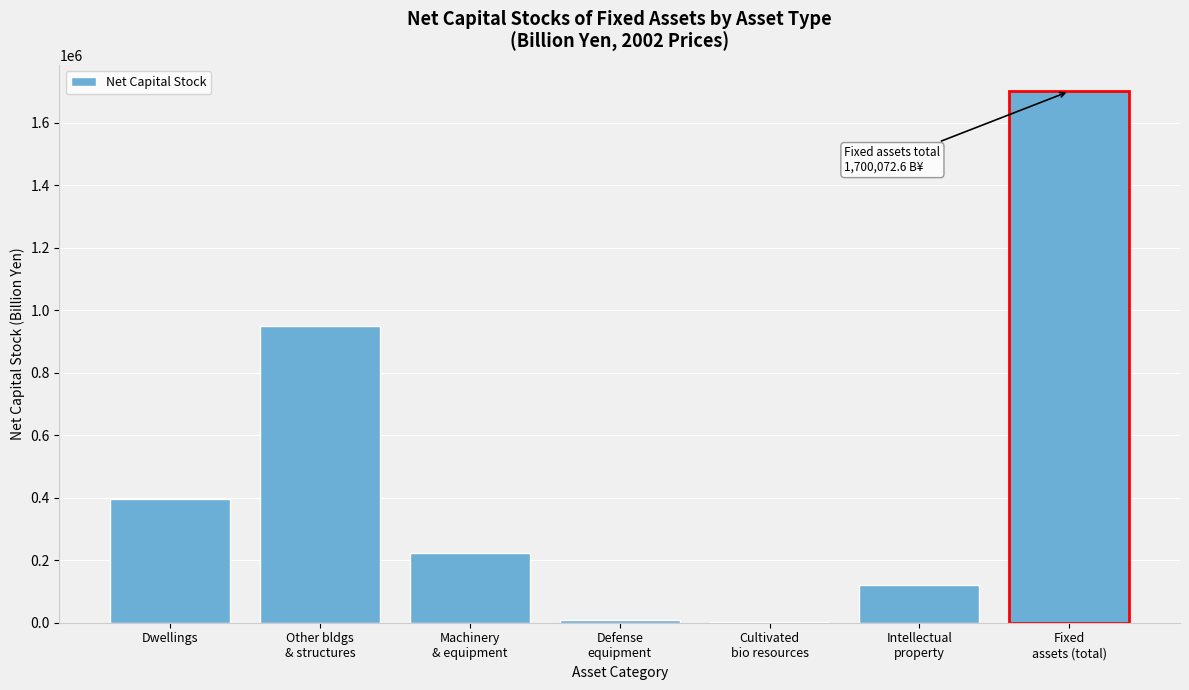

What is the sum of all values?

3400145.4